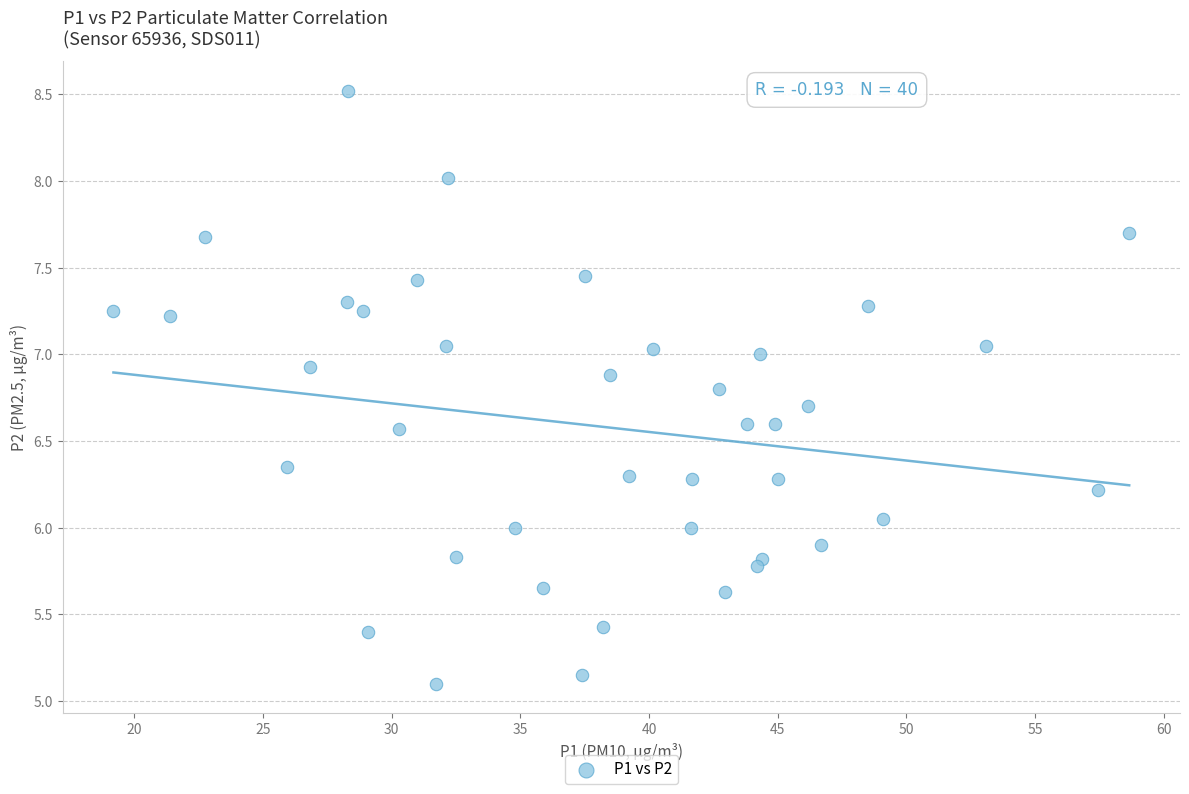

What is the range of Y values (max minus min)?

3.4